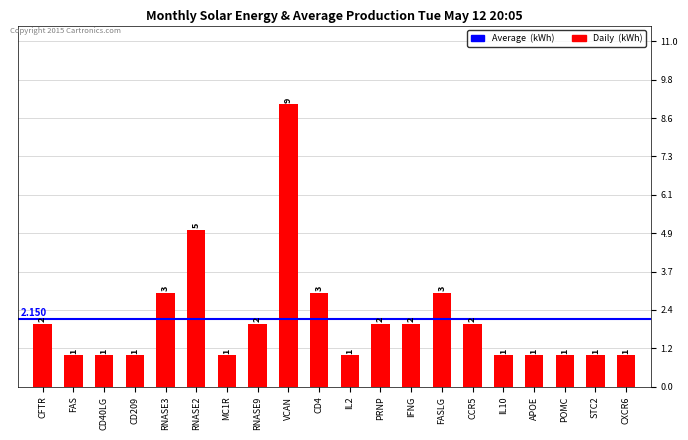

Which label corresponds to the largest value in the chart?

VCAN